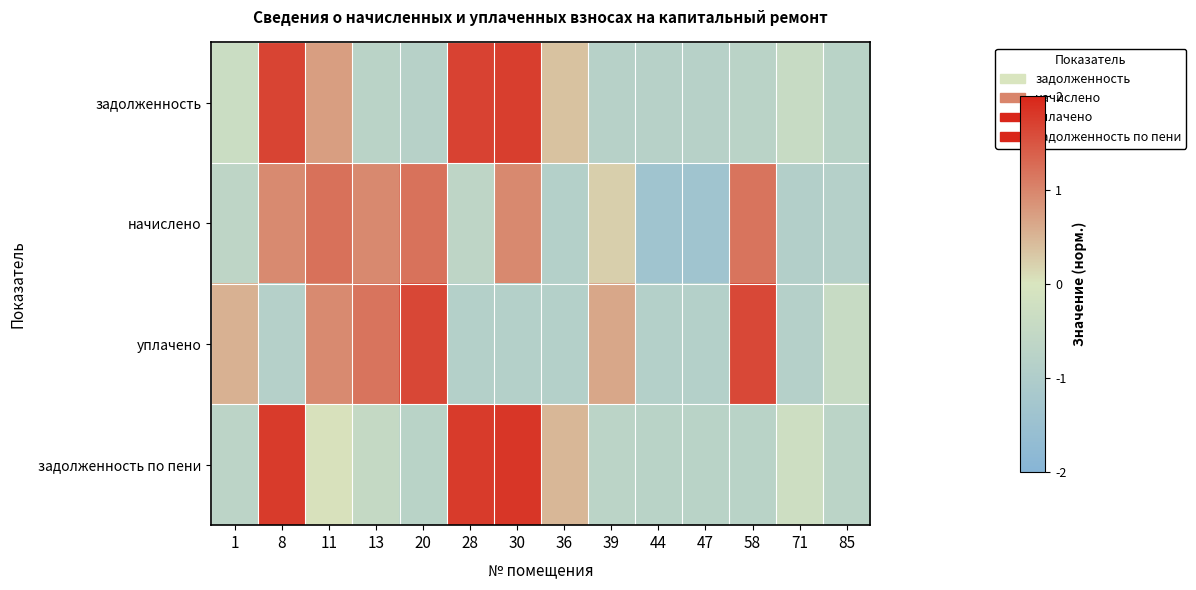

Reading right to left, transcribe all the data shown in this chart.

задолженность: 85=-0.8	71=-0.4	58=-0.7	47=-0.8	44=-0.8	39=-0.8	36=0.4	30=1.7	28=1.7	20=-0.8	13=-0.7	11=0.7	8=1.7	1=-0.3
начислено: 85=-0.9	71=-0.9	58=1.2	47=-1.4	44=-1.4	39=0.2	36=-0.9	30=1.0	28=-0.6	20=1.2	13=1.0	11=1.2	8=0.9	1=-0.6
уплачено: 85=-0.4	71=-0.8	58=1.6	47=-0.9	44=-0.9	39=0.6	36=-0.9	30=-0.9	28=-0.9	20=1.7	13=1.2	11=0.9	8=-0.9	1=0.5
задолженность по пени: 85=-0.7	71=-0.3	58=-0.8	47=-0.8	44=-0.8	39=-0.7	36=0.5	30=1.8	28=1.8	20=-0.8	13=-0.5	11=0.0	8=1.8	1=-0.7